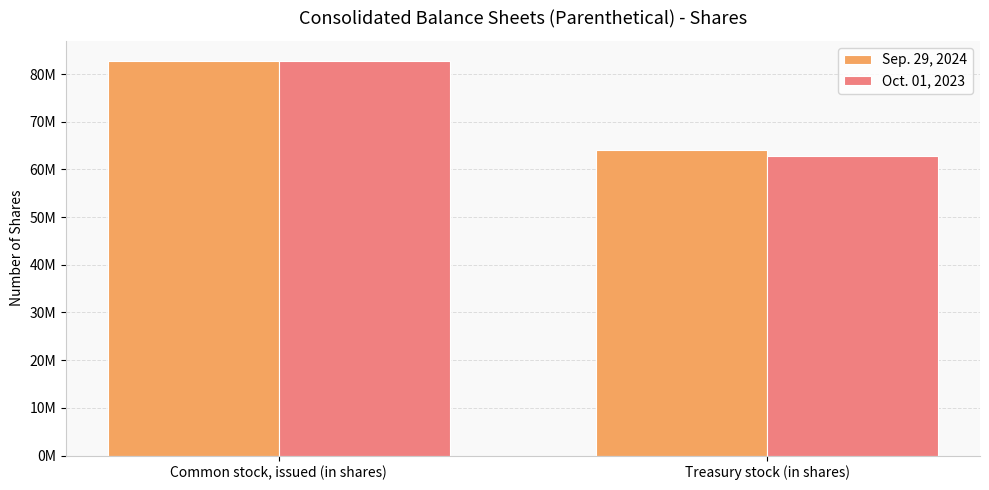

What are all the series names shown in the legend?

Sep. 29, 2024, Oct. 01, 2023